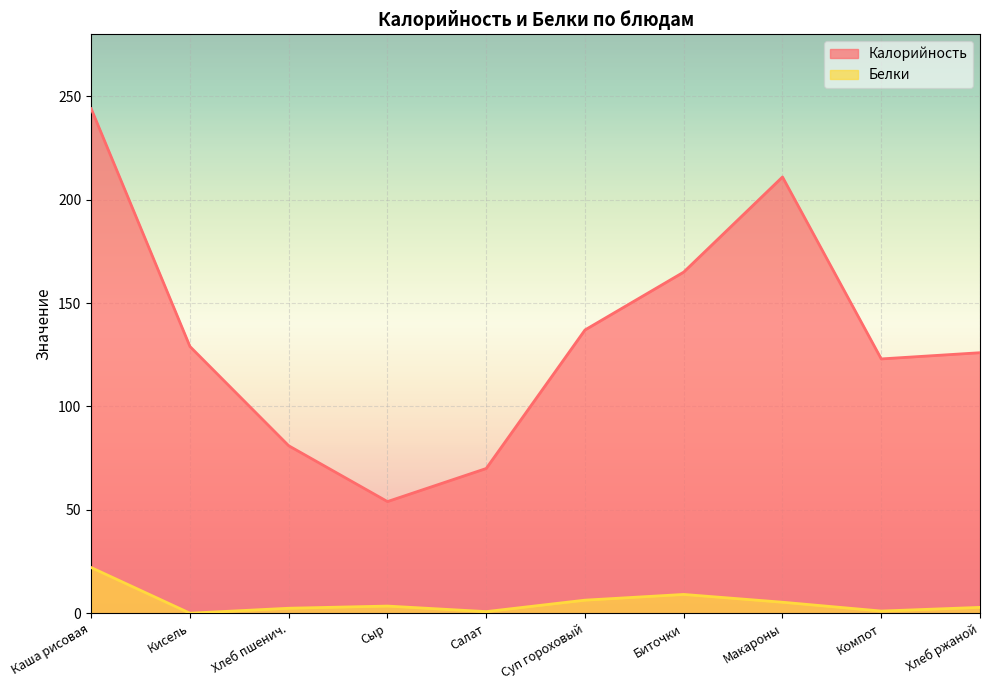

True or false: Калорийность and Белки intersect in this chart.

False